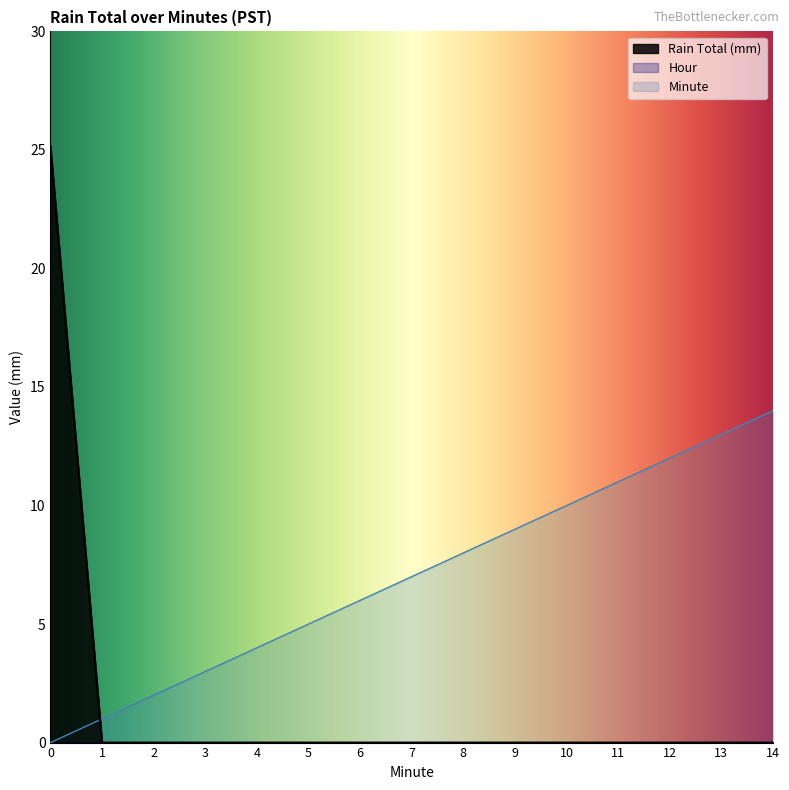

At which label is Minute closest to 7?

7